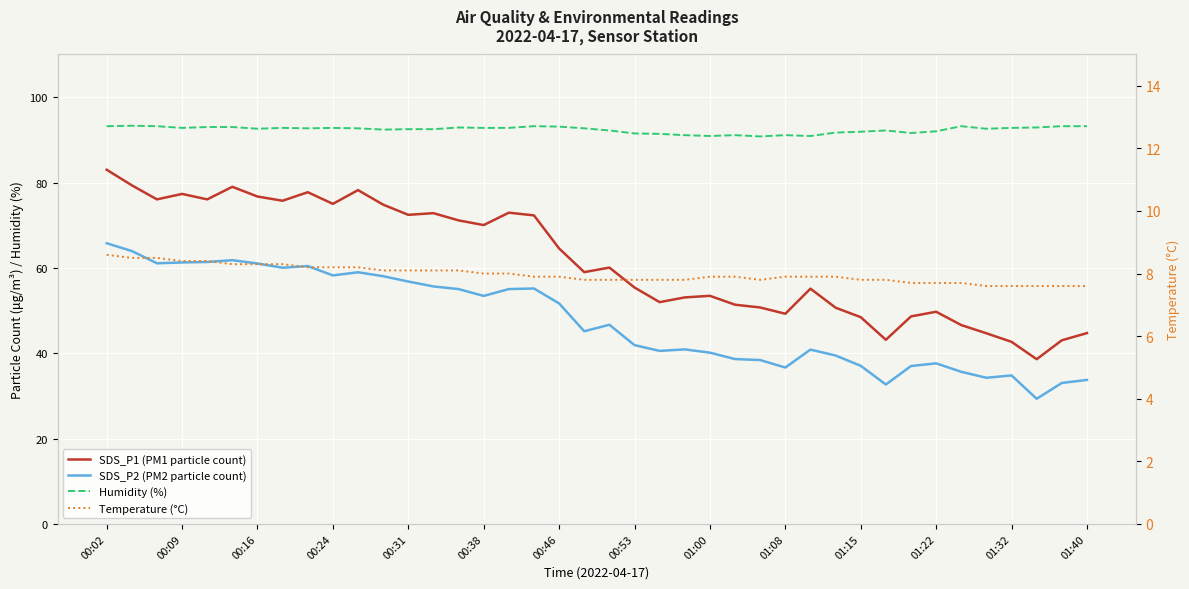

At how many categories does at least one series exceed 14?

40